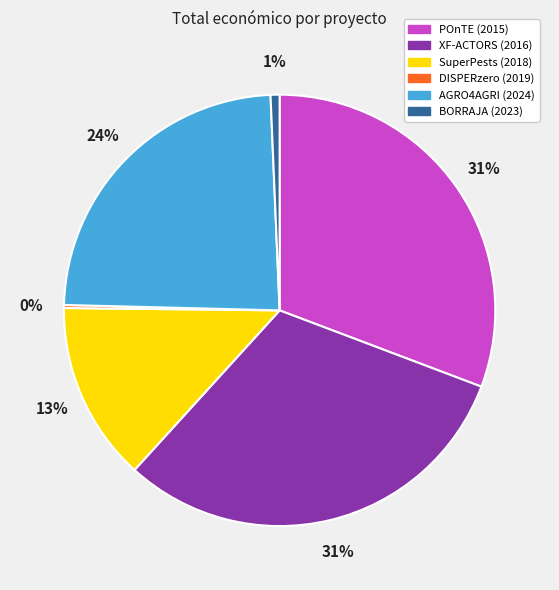

True or false: AGRO4AGRI (2024) accounts for 24% of the total.

True